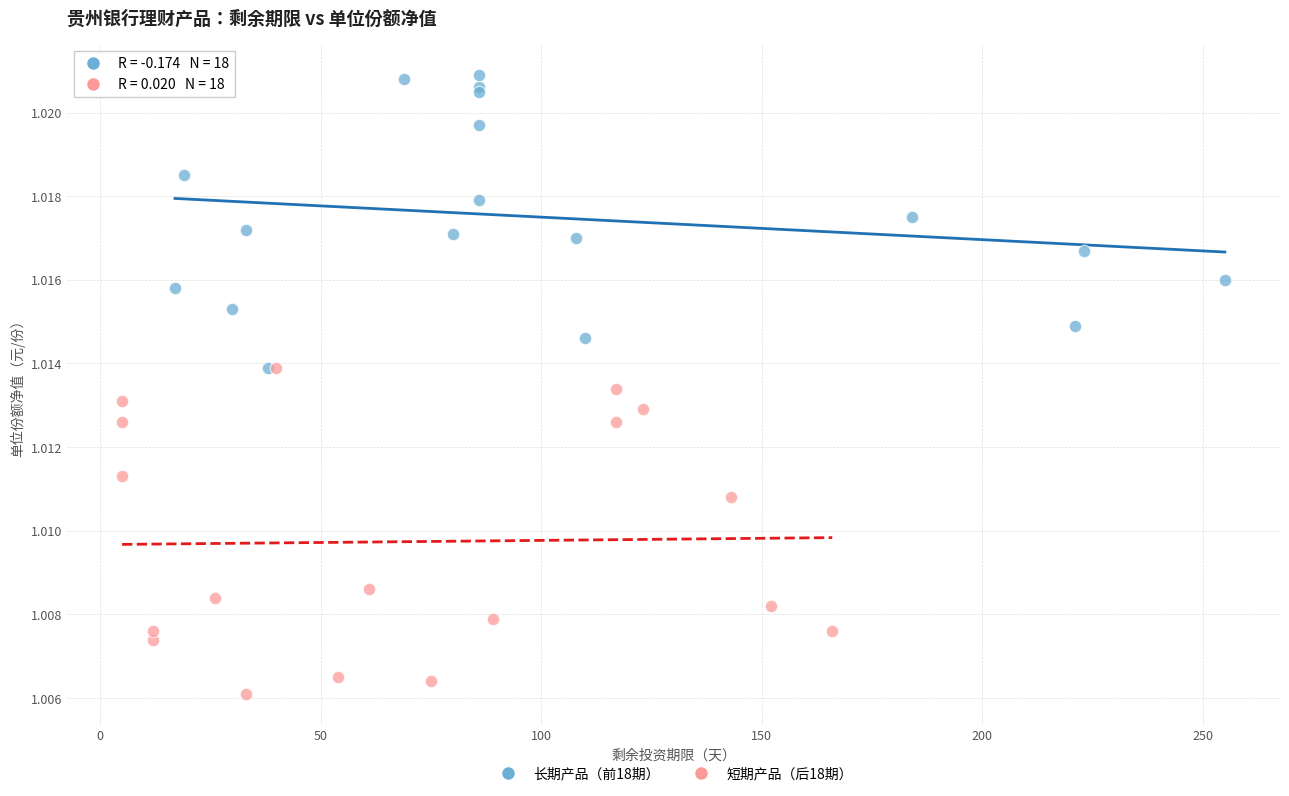

Which series has the widest spread of Y values?

短期产品（后18期）